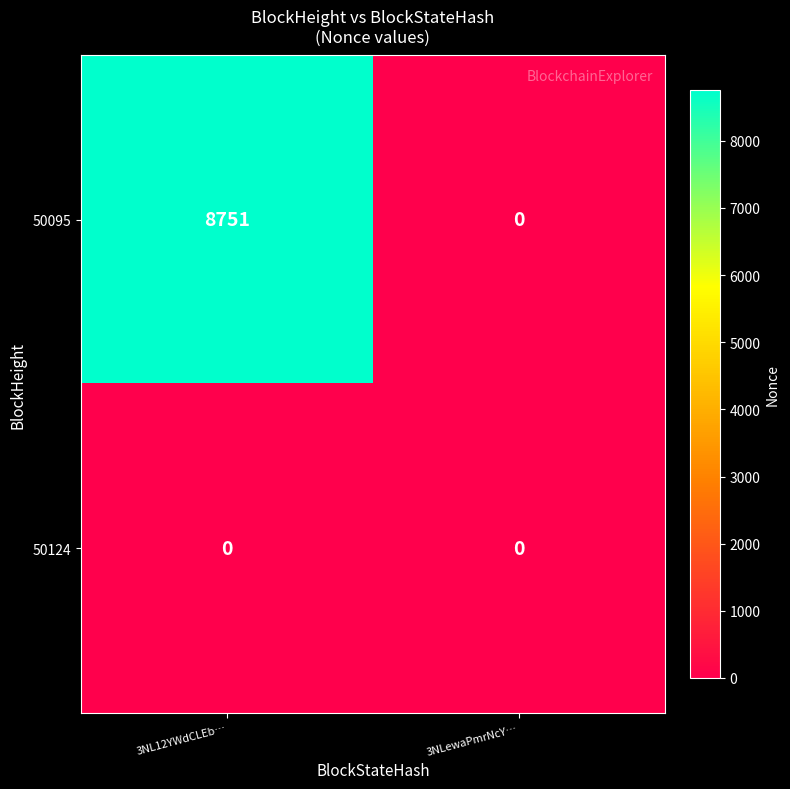

The value of 50095 at 3NLewaPmrNcY… is 0. True or false?

True